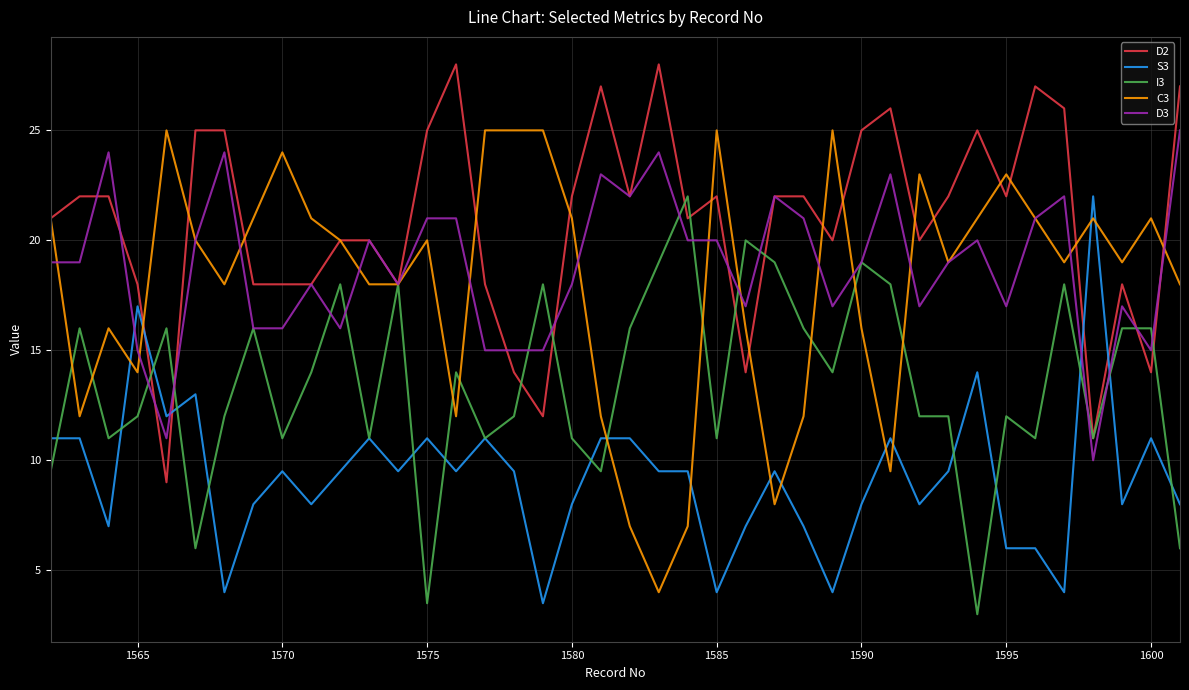

What is the lowest value of the D2 series?

9.0